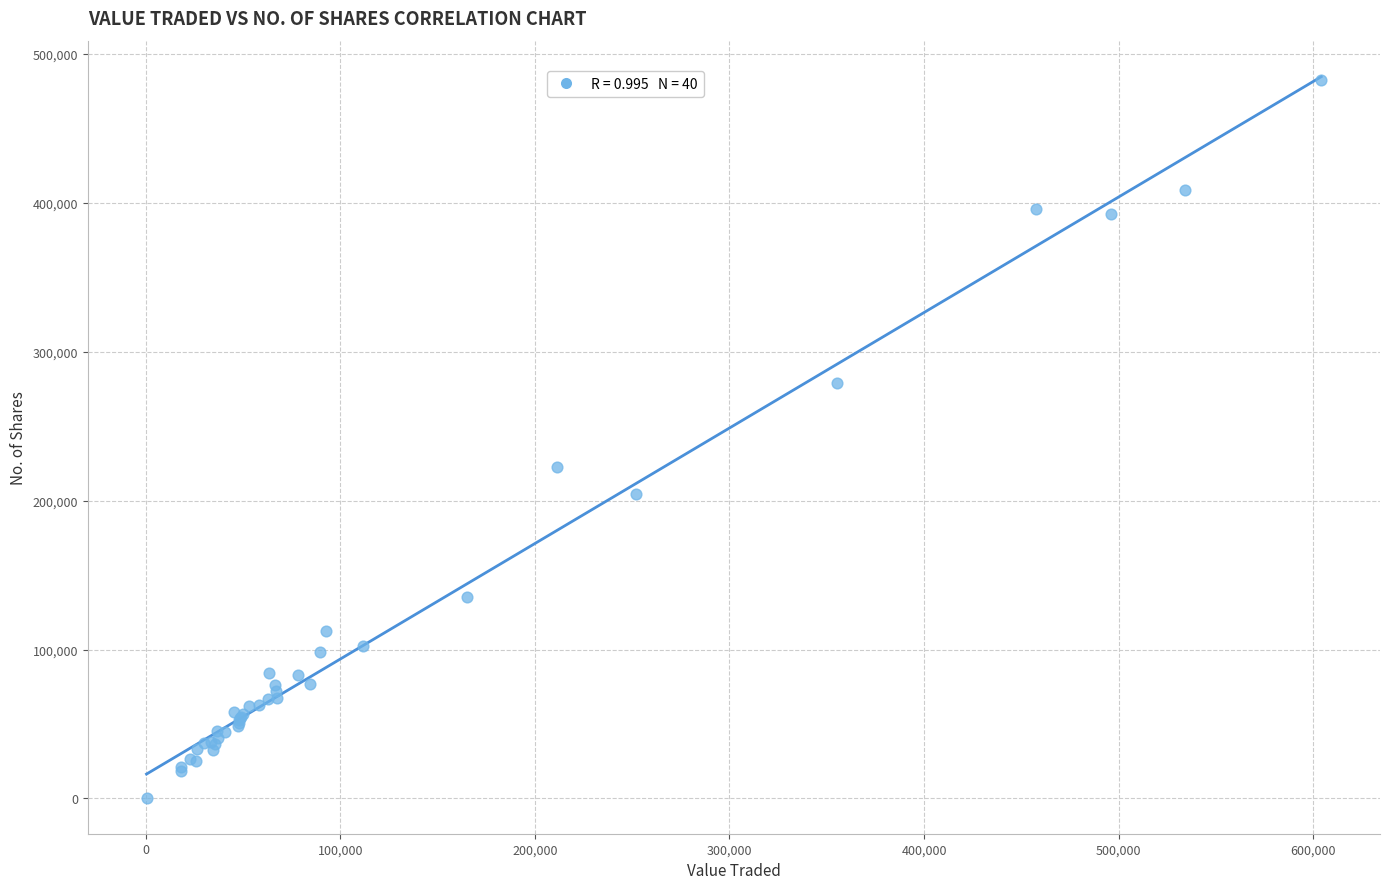

What Y value in the scatter plot is closest to 241591?

222399